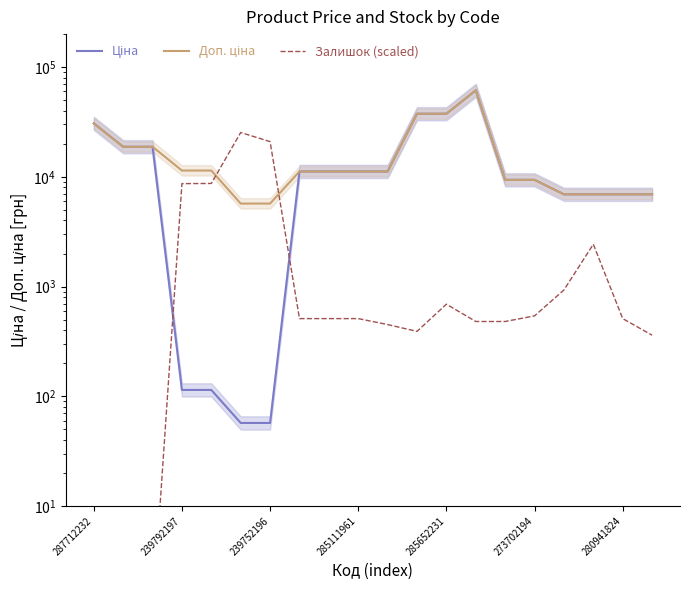

The Доп. ціна series shows 4485.8 at 10. True or false?

False